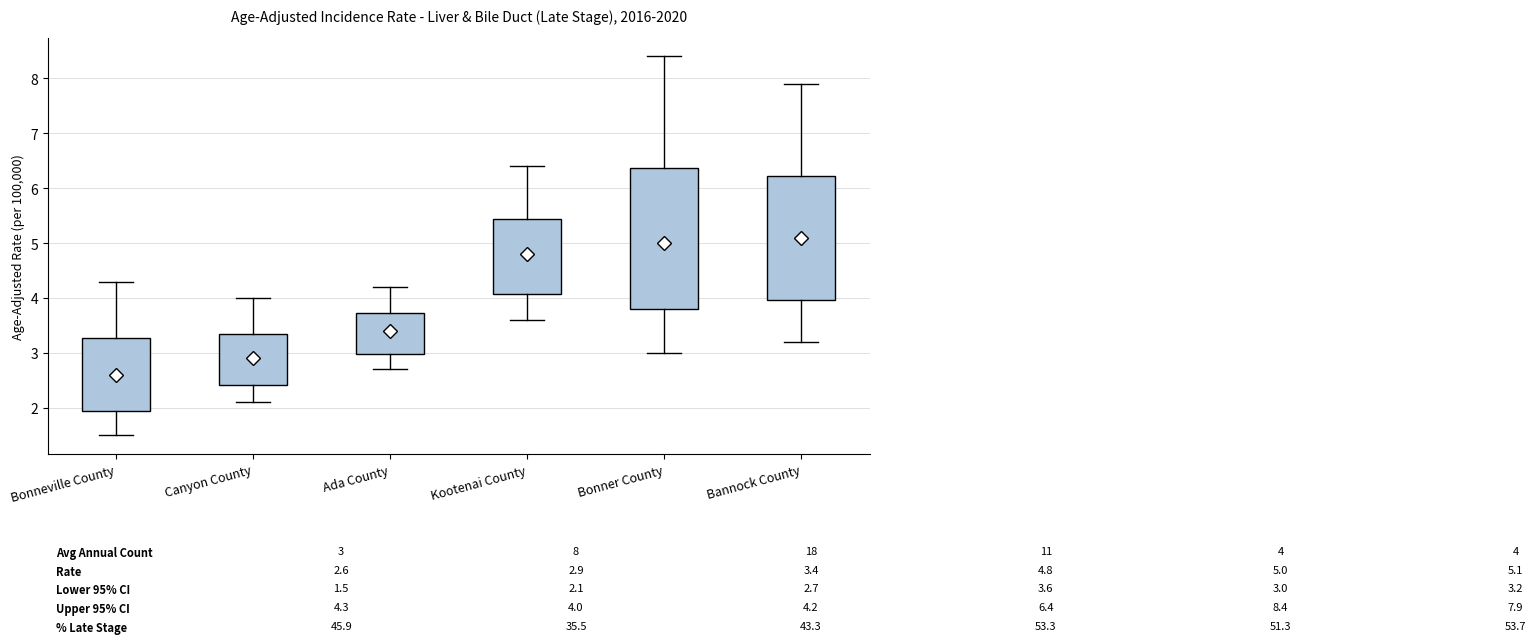

Reading left to right, transcribe this box plot: for each box, give where its median line is, the range the box spans, and where its two whiskers end, as read against the y-axis. The values are not printed on the chart, so give them approximately, as read against the axis.

Bonneville County: median 2.6, box 1.9 to 3.3, whiskers 1.5 to 4.3
Canyon County: median 2.9, box 2.4 to 3.3, whiskers 2.1 to 4.0
Ada County: median 3.4, box 3.0 to 3.7, whiskers 2.7 to 4.2
Kootenai County: median 4.8, box 4.1 to 5.4, whiskers 3.6 to 6.4
Bonner County: median 5.0, box 3.8 to 6.4, whiskers 3.0 to 8.4
Bannock County: median 5.1, box 4.0 to 6.2, whiskers 3.2 to 7.9